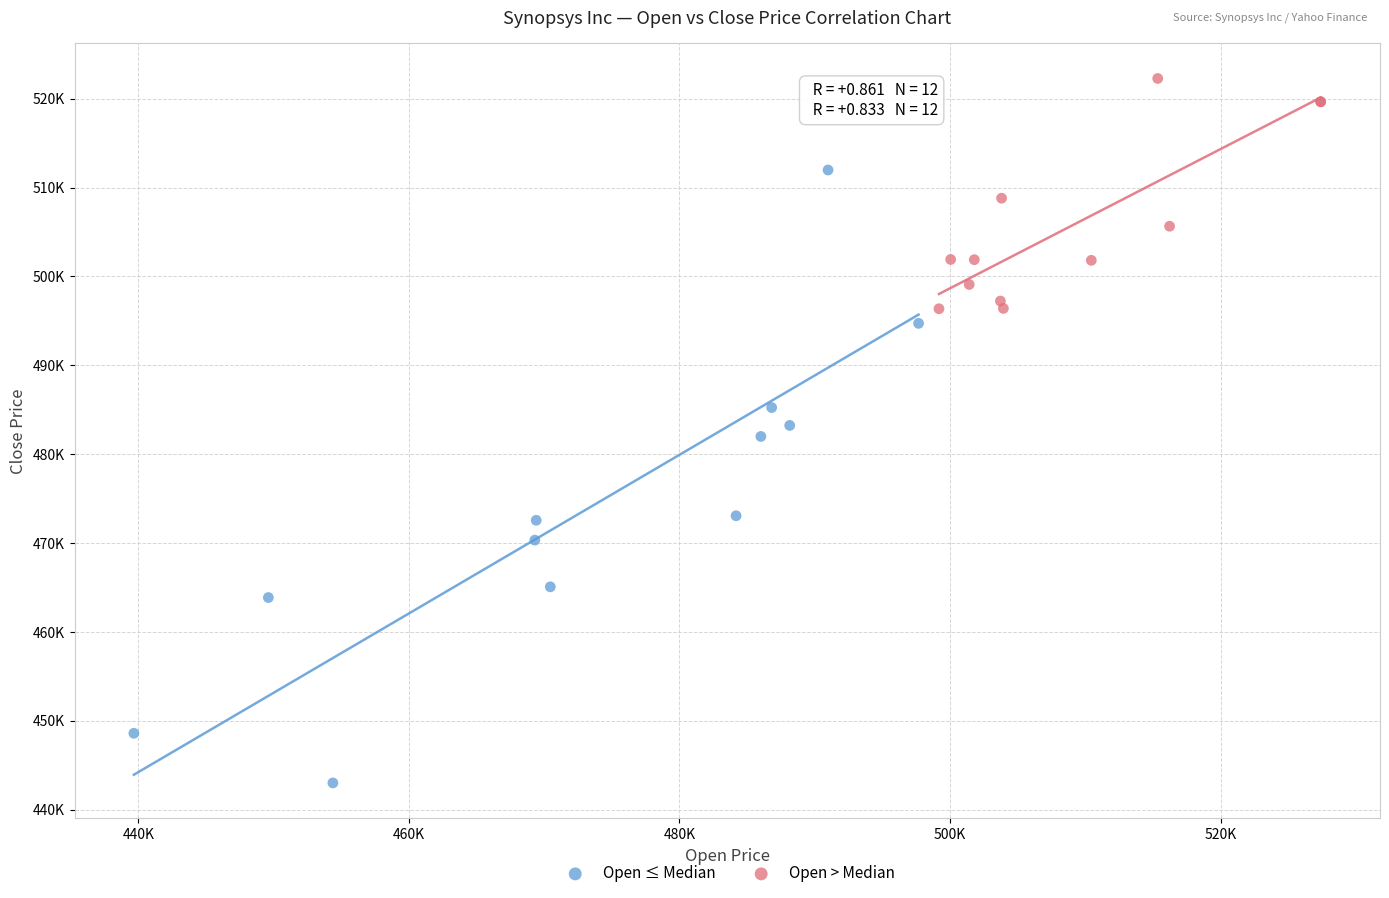

Which series contains the lowest Y value?

Open ≤ Median